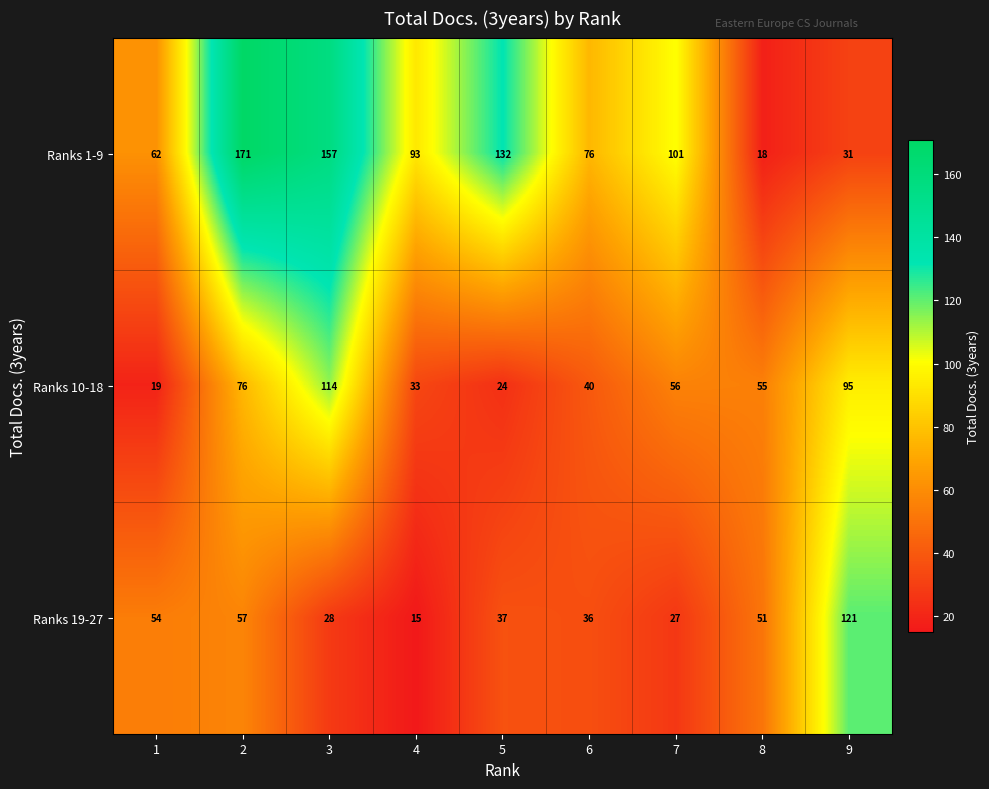

Between 3 and 6, which series saw the biggest shift?

Ranks 1-9